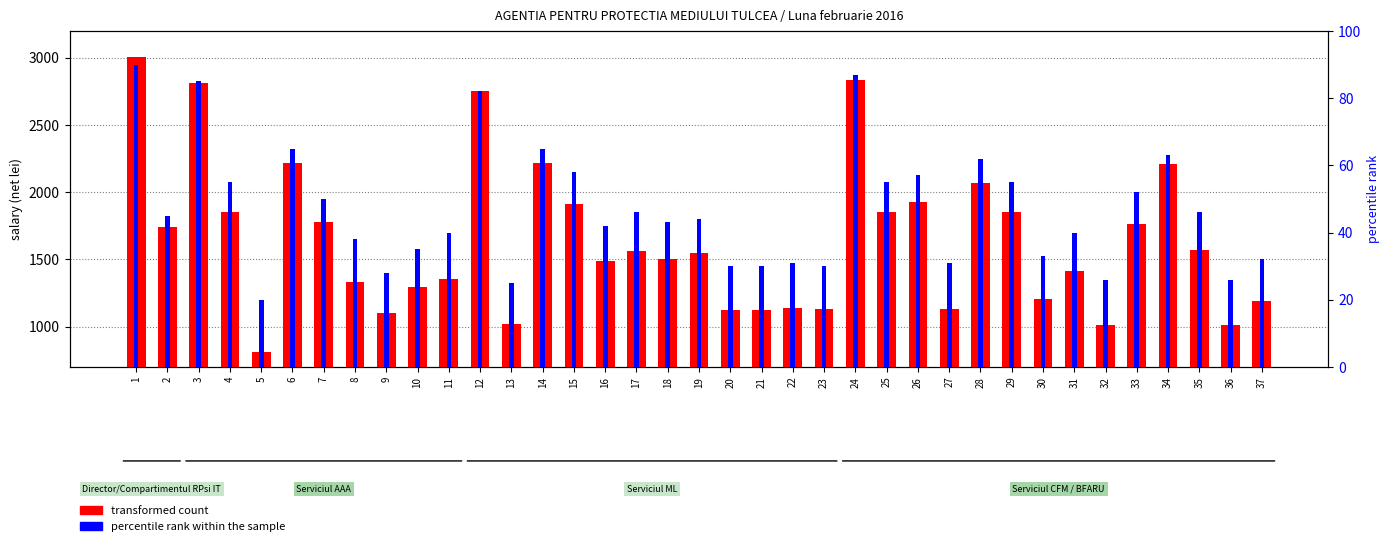

The value of percentile rank within the sample at 36 is 26. True or false?

True